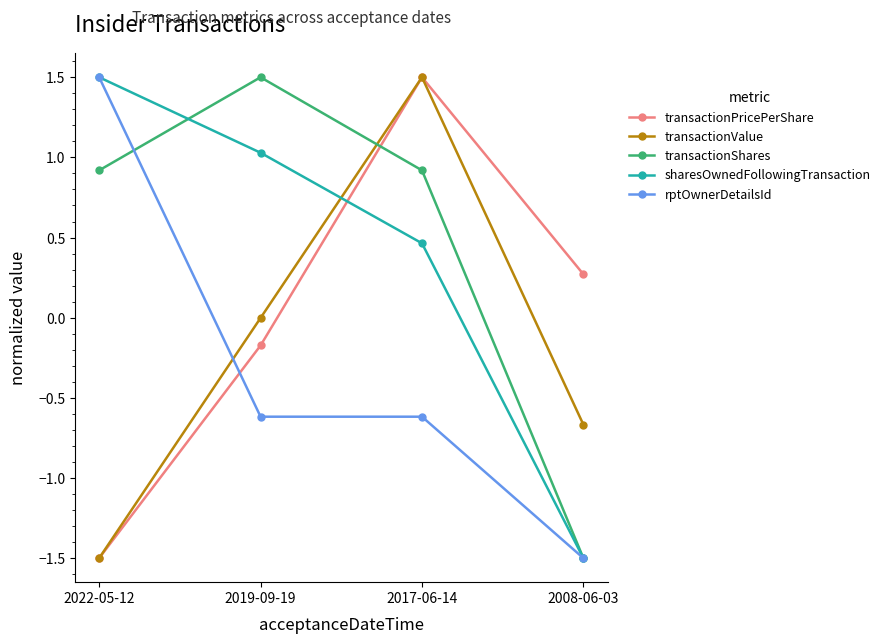

What is the minimum value for transactionShares?

-1.5